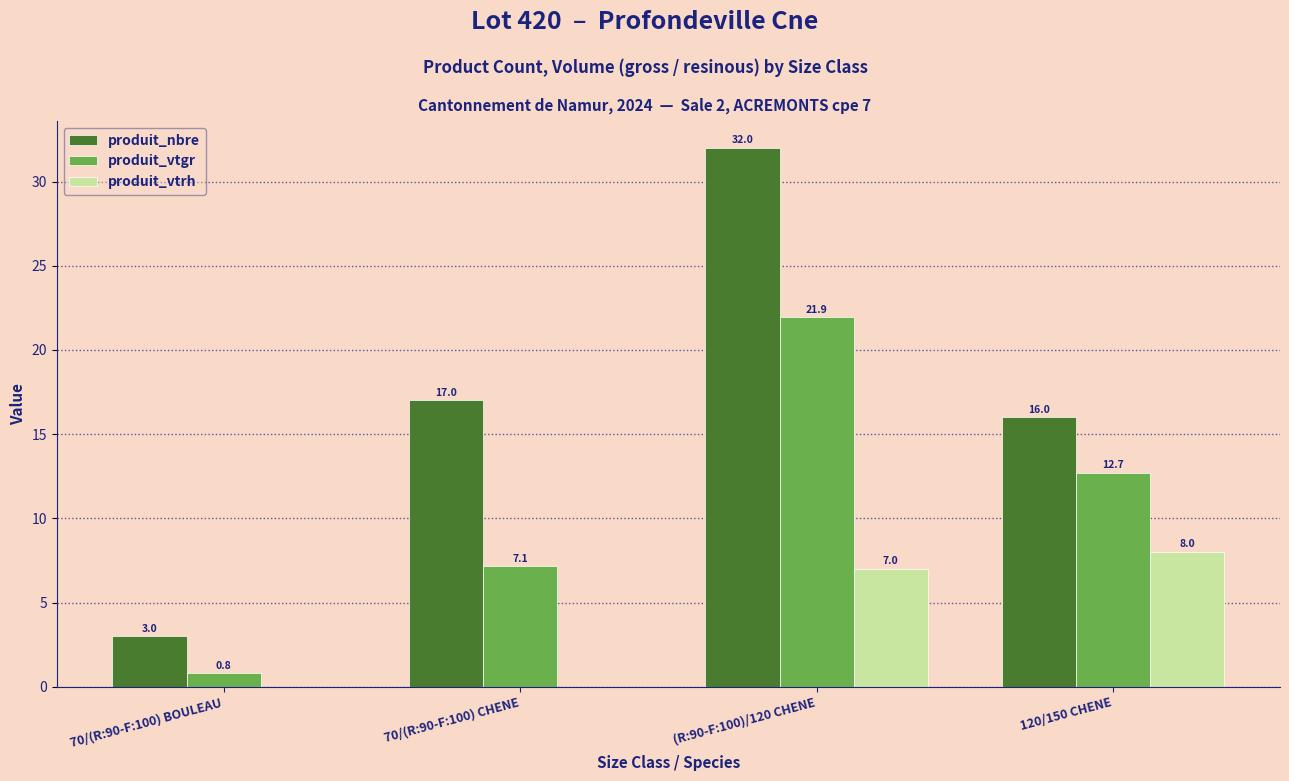

Which series changed the most between 70/(R:90-F:100) BOULEAU and 120/150 CHENE?

produit_nbre